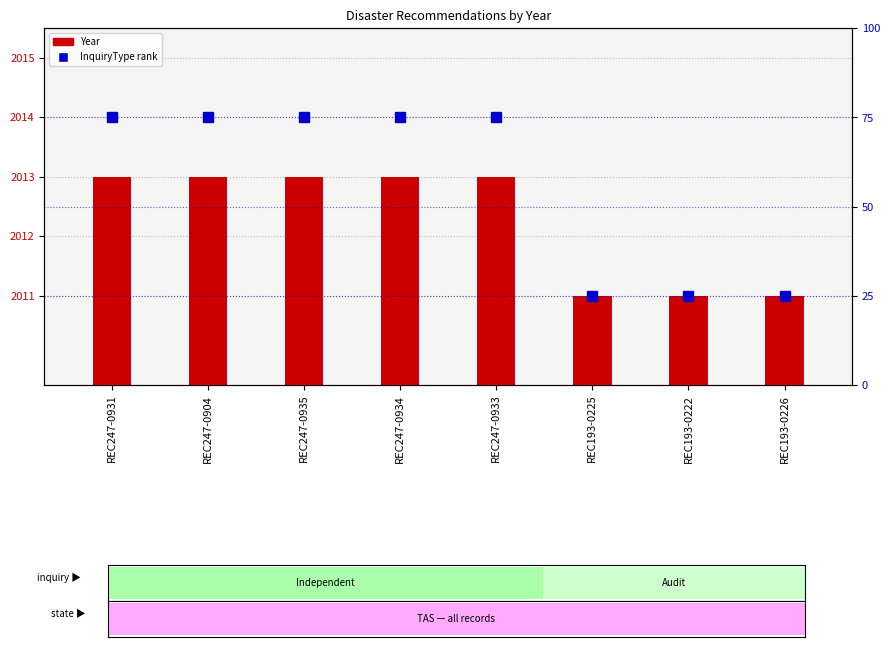

How many data points are less than 75?

3